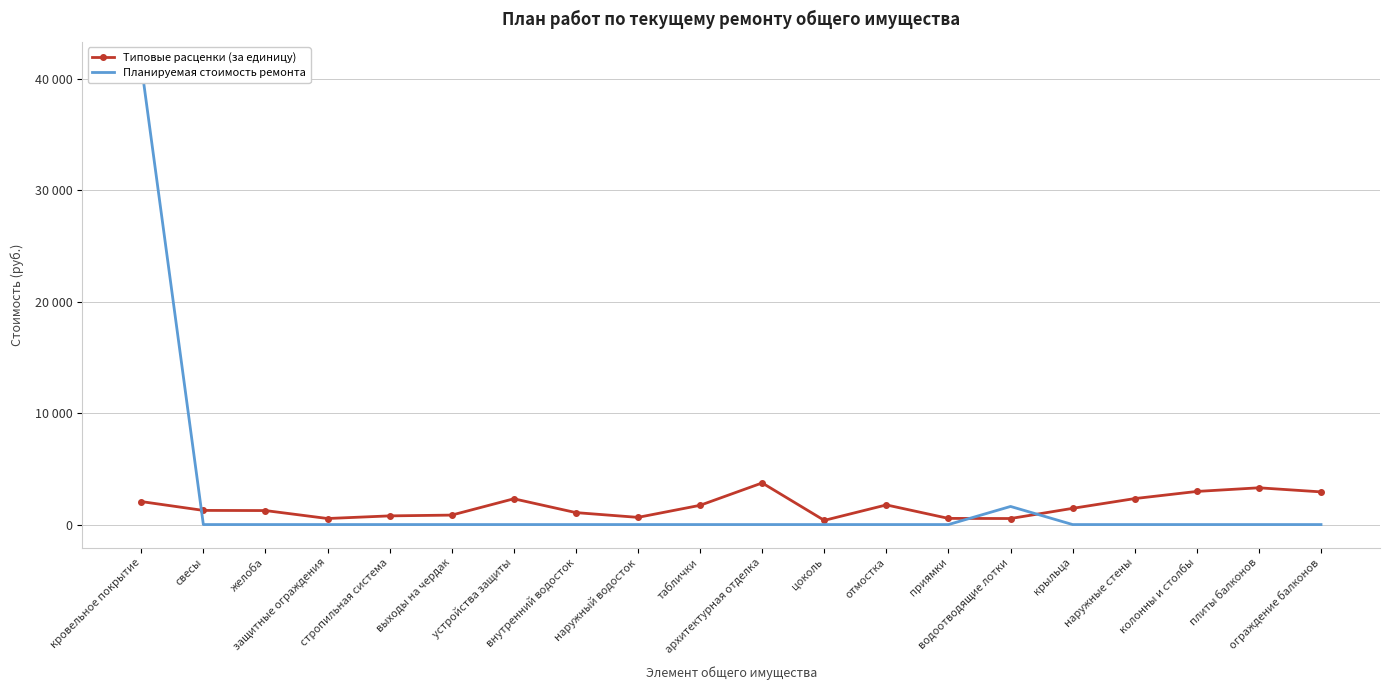

Reading left to right, what are all the values shown in this chart?

Типовые расценки (за единицу): 2062.8	1269.7	1256.0	542.3	778.8	848.8	2313.3	1072.5	644.9	1727.4	3735.1	374.2	1763.2	552.6	541.4	1455.0	2331.0	2971.8	3298.8	2931.9
Планируемая стоимость ремонта: 41257.0	0.0	0.0	0.0	0.0	0.0	0.0	0.0	0.0	0.0	0.0	0.0	0.0	0.0	1624.3	0.0	0.0	0.0	0.0	0.0